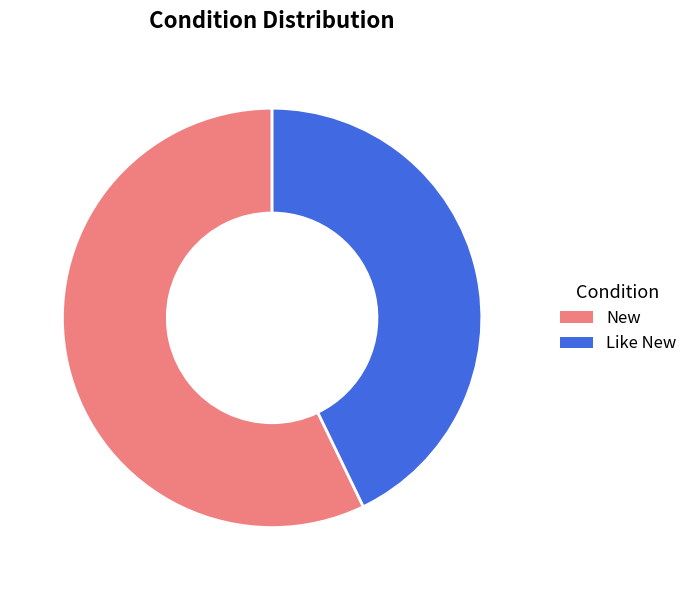

Is it true that New is 57% of the pie?

True